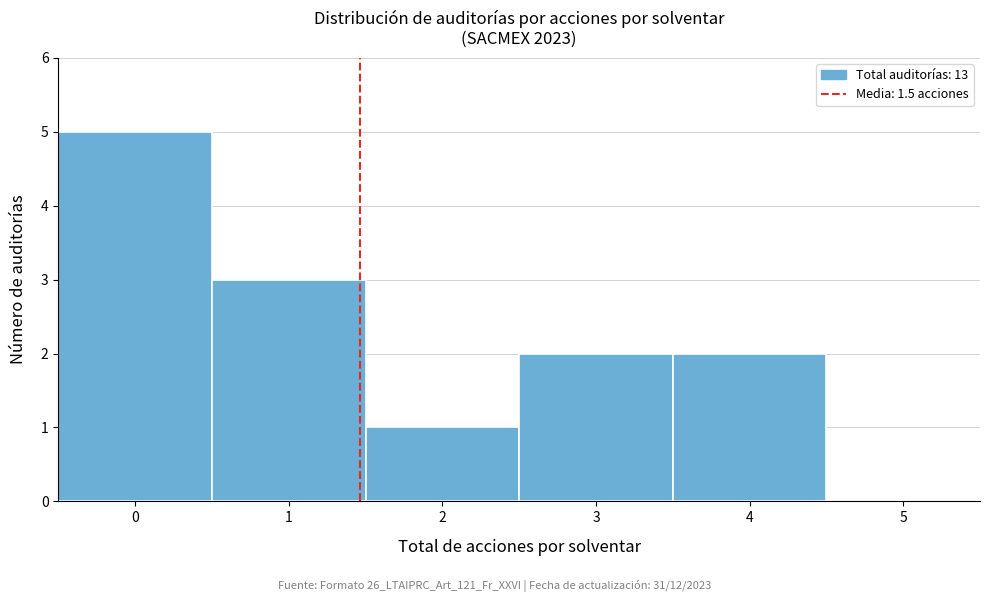

Reading left to right, list every bar in this chart as the range it spans on the x-axis followed by its height. The values are not printed on the chart, so give them approximately, as read against the axis.

-0.5 to 0.5: 5
0.5 to 1.5: 3
1.5 to 2.5: 1
2.5 to 3.5: 2
3.5 to 4.5: 2